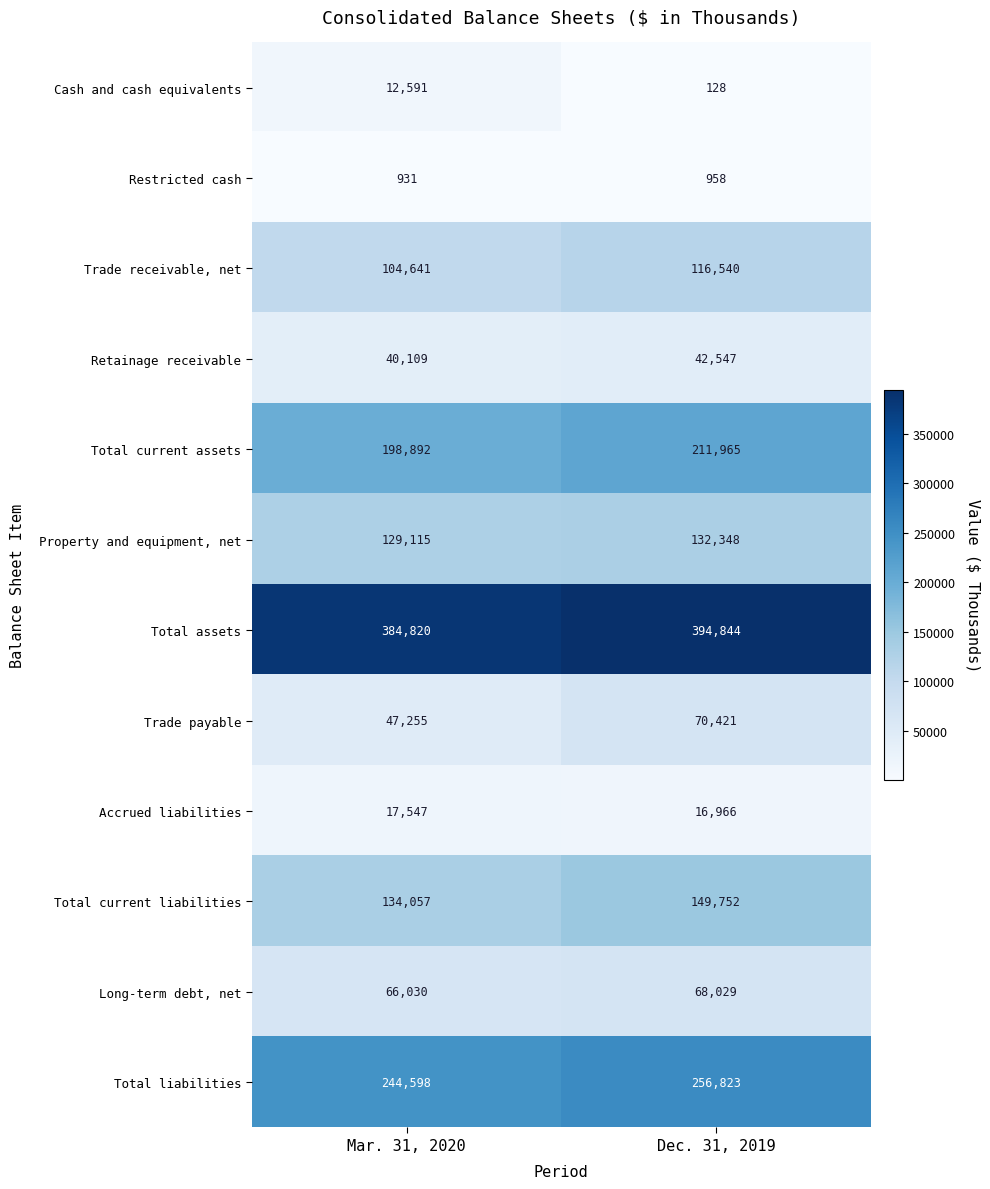

What is the total value across all series at Mar. 31, 2020?

1380586